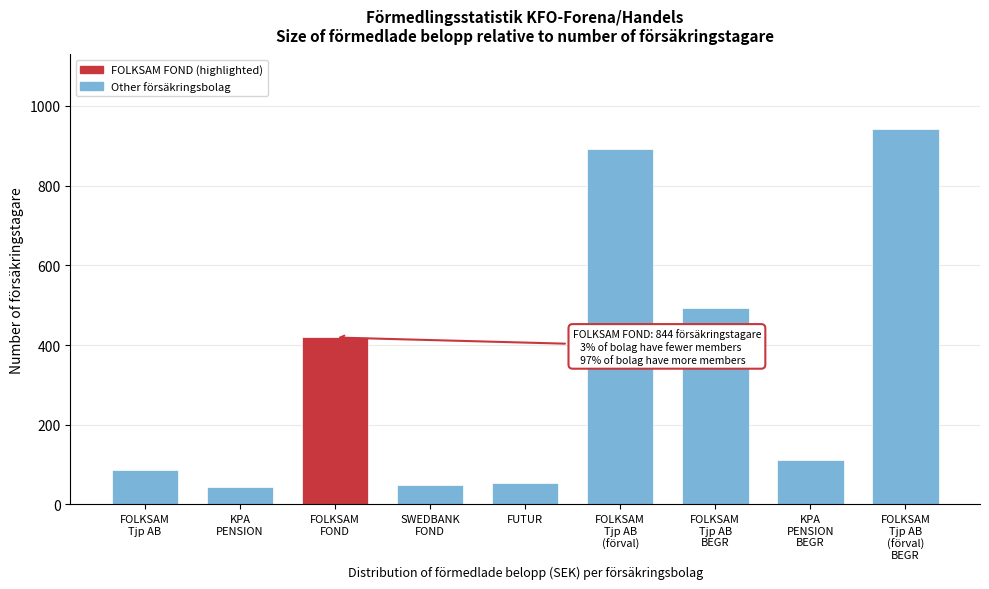

What is the minimum value shown in the chart?

45